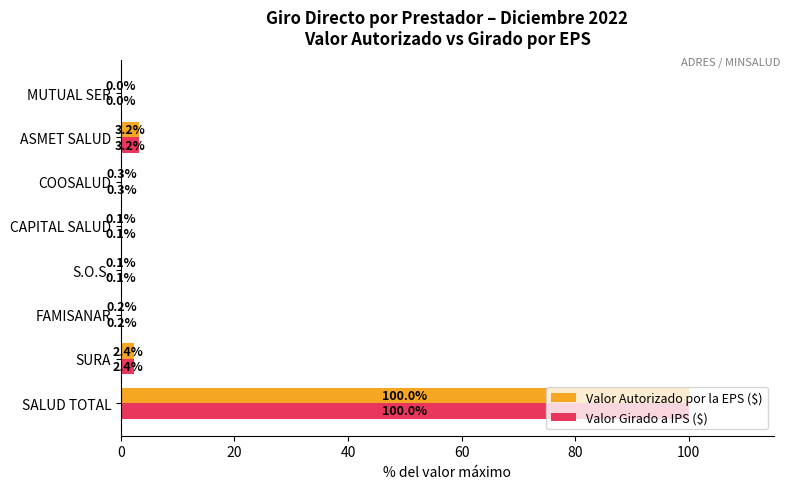

The Valor Girado a IPS ($) series shows 3.2 at ASMET SALUD. True or false?

True